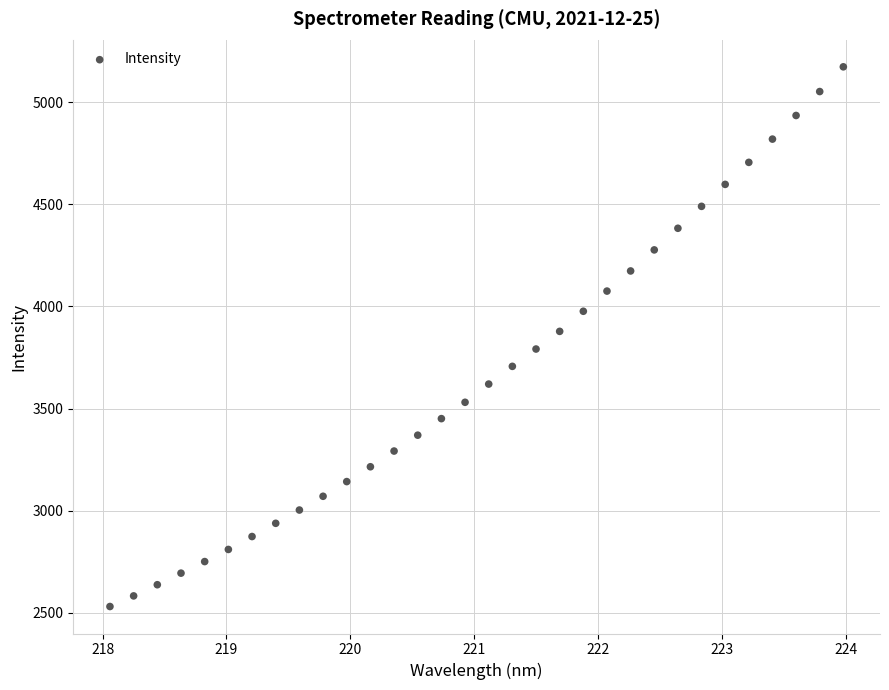

What is the range of X values (max minus min)?

5.9